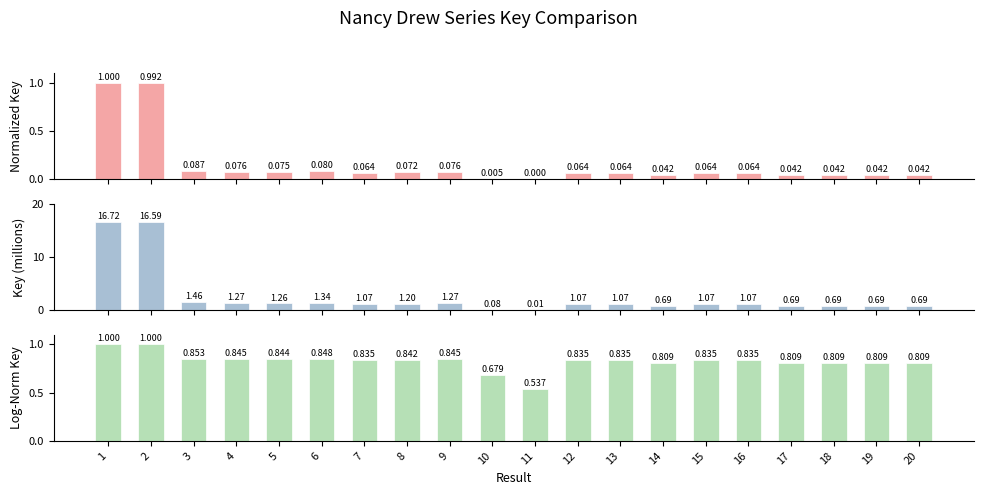

What is the sum of the Log-Norm Key values at 2 and 1?

2.0